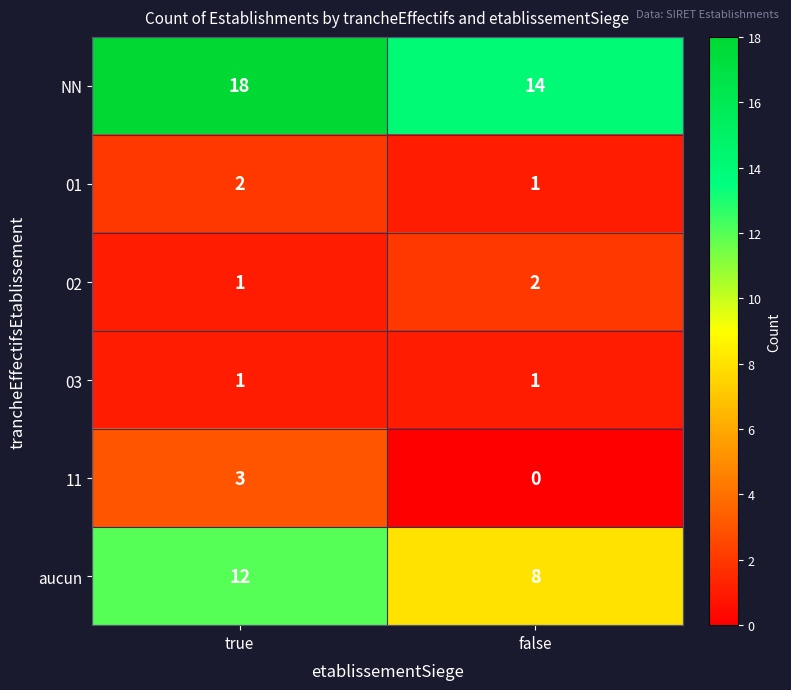

What is the sum of all NN values?

32